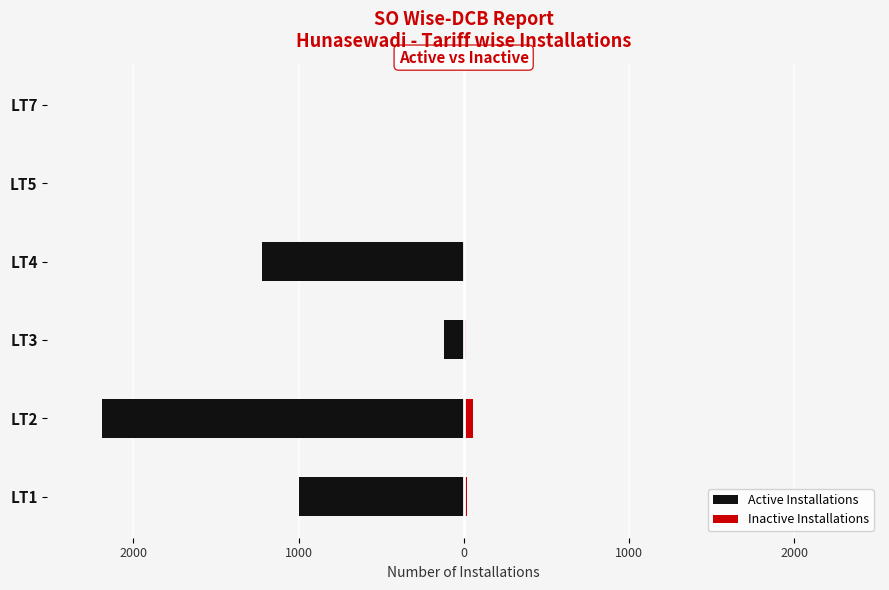

List the series in order of their peak value, highest first.

Inactive Installations, Active Installations